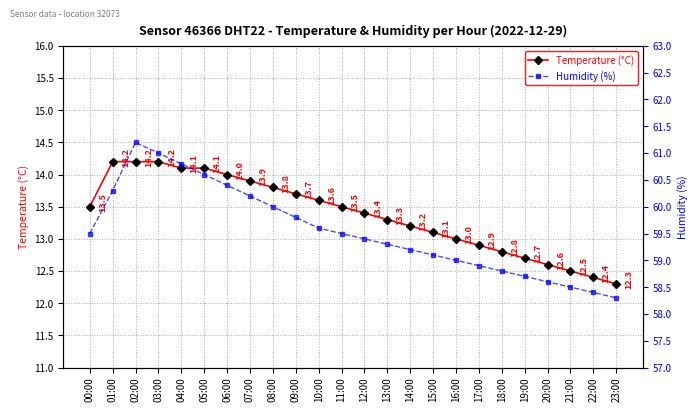

List the series in order of their overall mean, highest first.

Humidity (%), Temperature (°C)